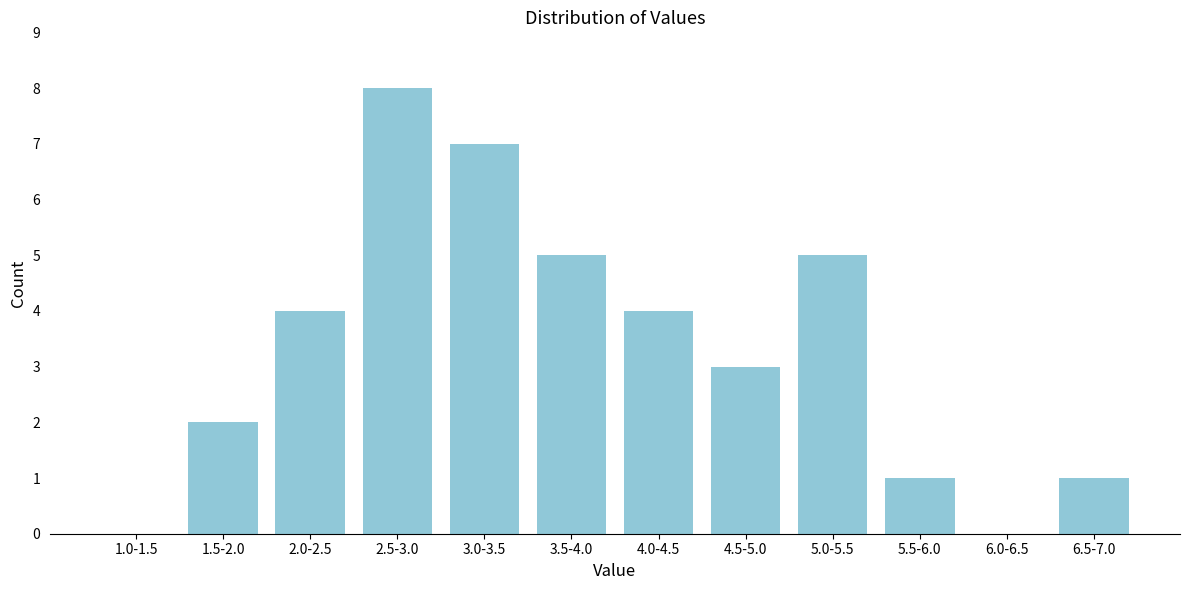

Reading right to left, extract all data points from this chart.

6.5-7.0=1	6.0-6.5=0	5.5-6.0=1	5.0-5.5=5	4.5-5.0=3	4.0-4.5=4	3.5-4.0=5	3.0-3.5=7	2.5-3.0=8	2.0-2.5=4	1.5-2.0=2	1.0-1.5=0